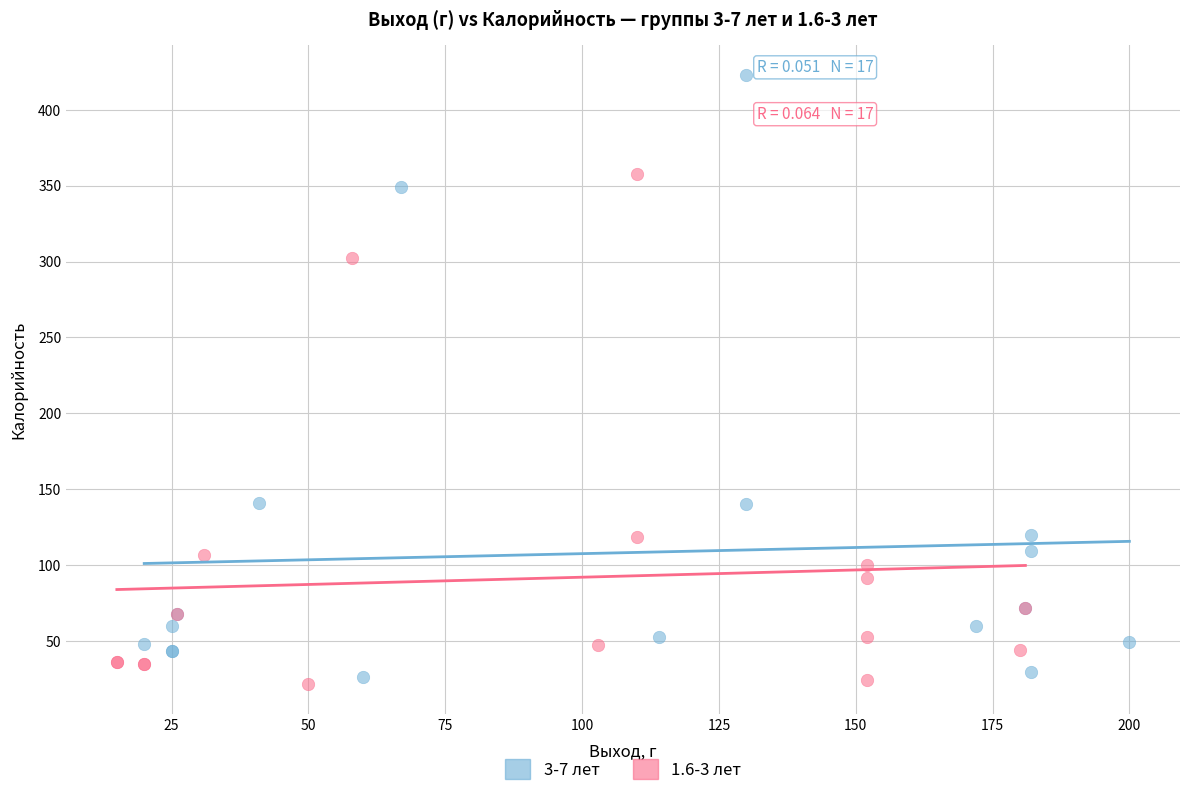

Which series has the widest spread of Y values?

3-7 лет